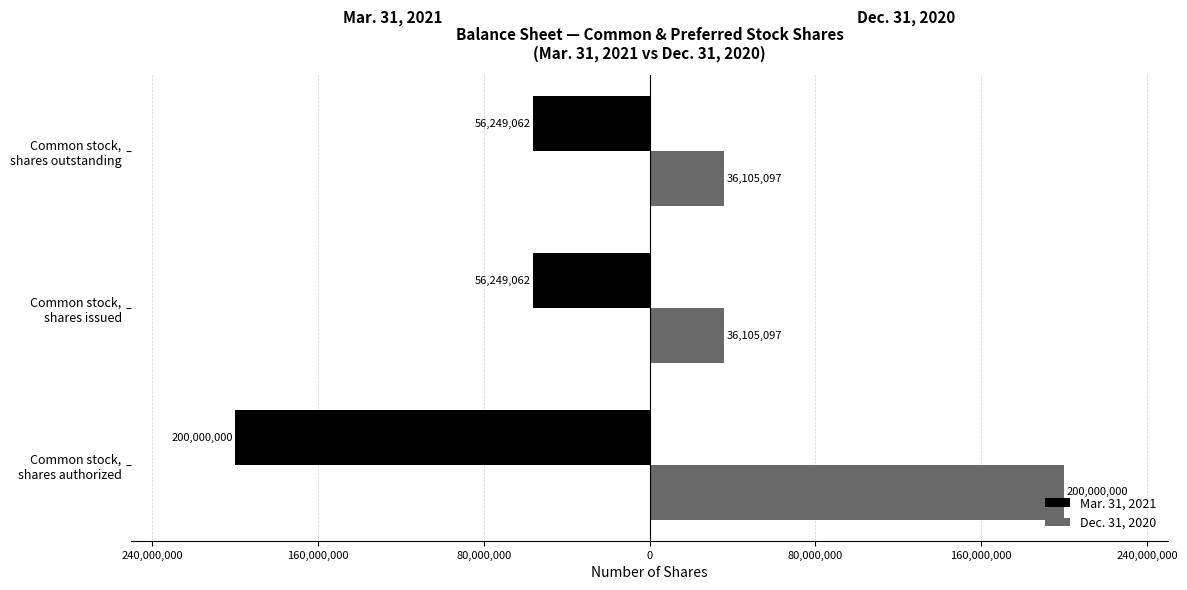

What are all the series names shown in the legend?

Mar. 31, 2021, Dec. 31, 2020